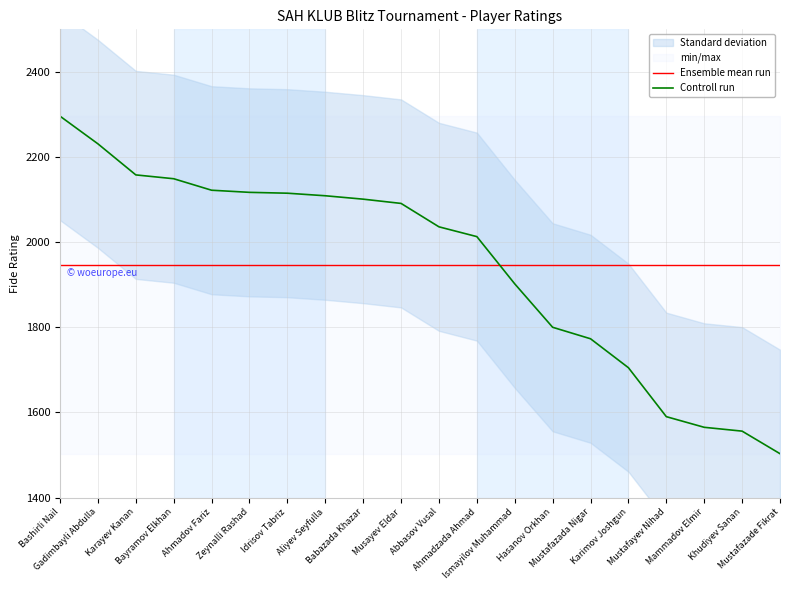

What is the label of the 10th point from the left?

Musayev Eldar